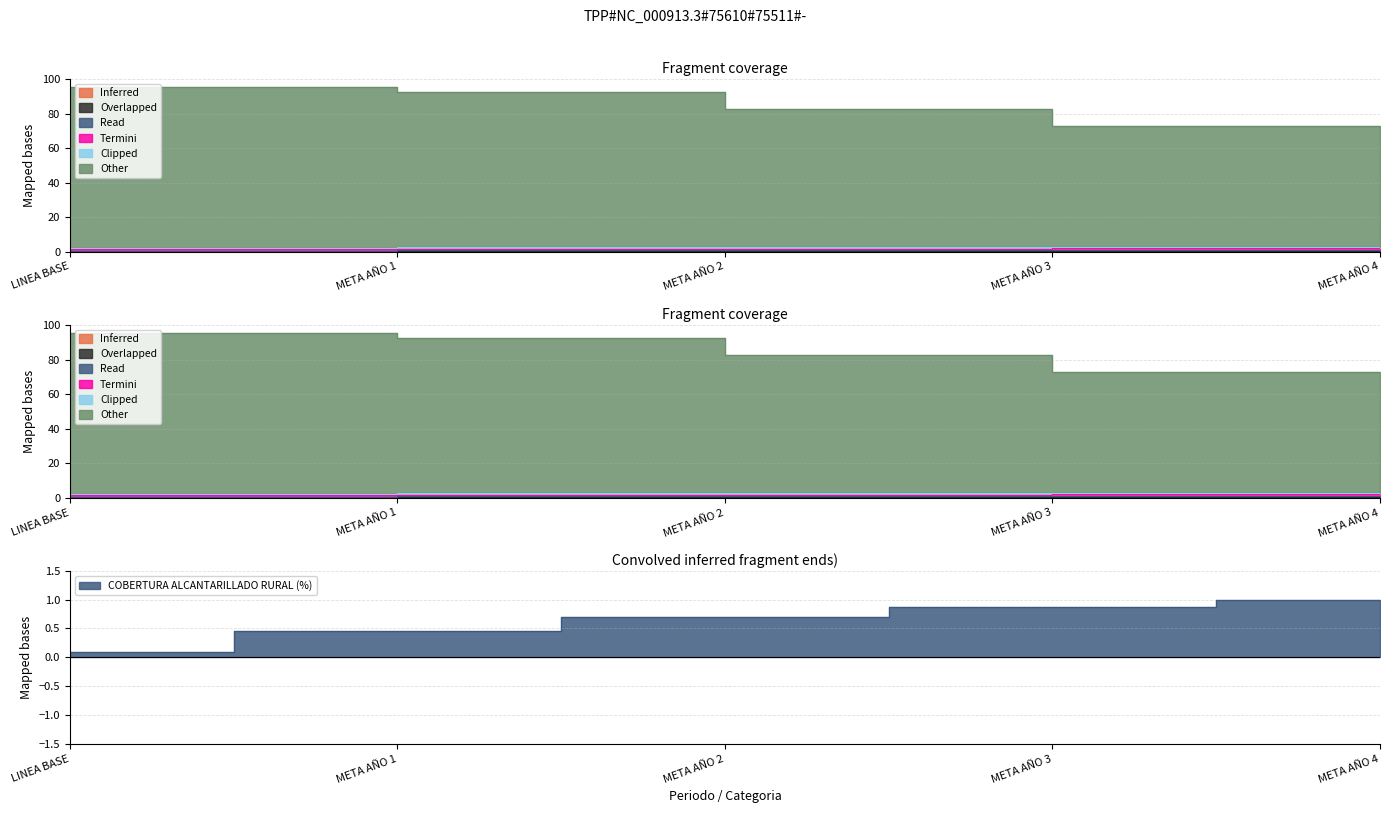

What is the label of the 4th point from the right?

META AÑO 1